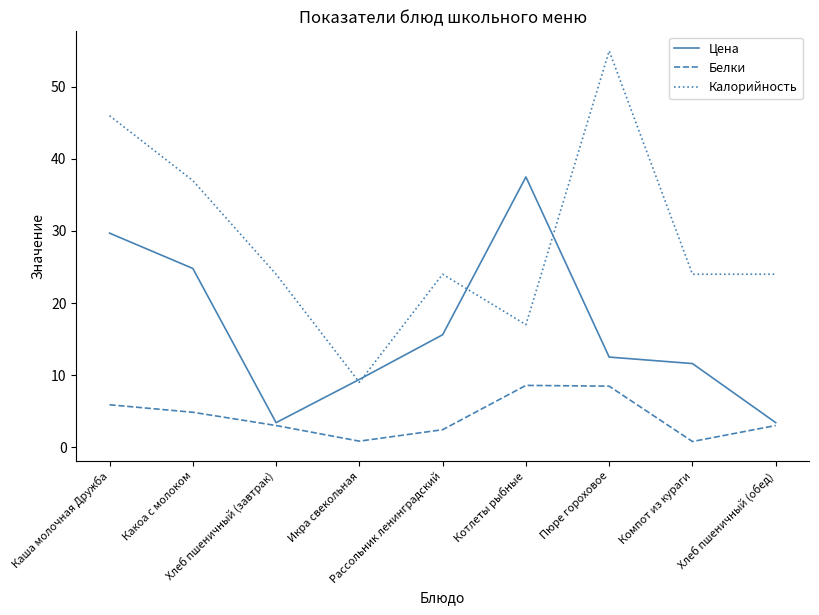

Which series has the largest range (max minus min)?

Калорийность